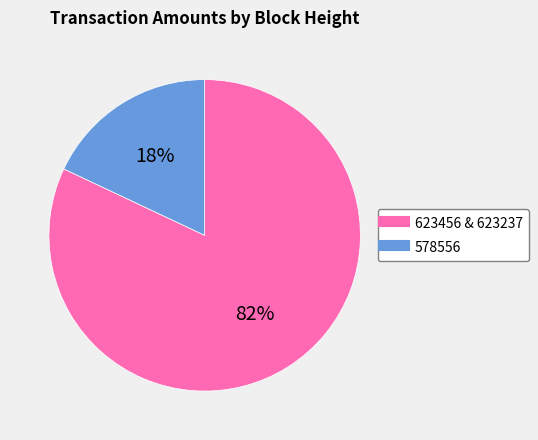

How many slices are in this pie chart?

2